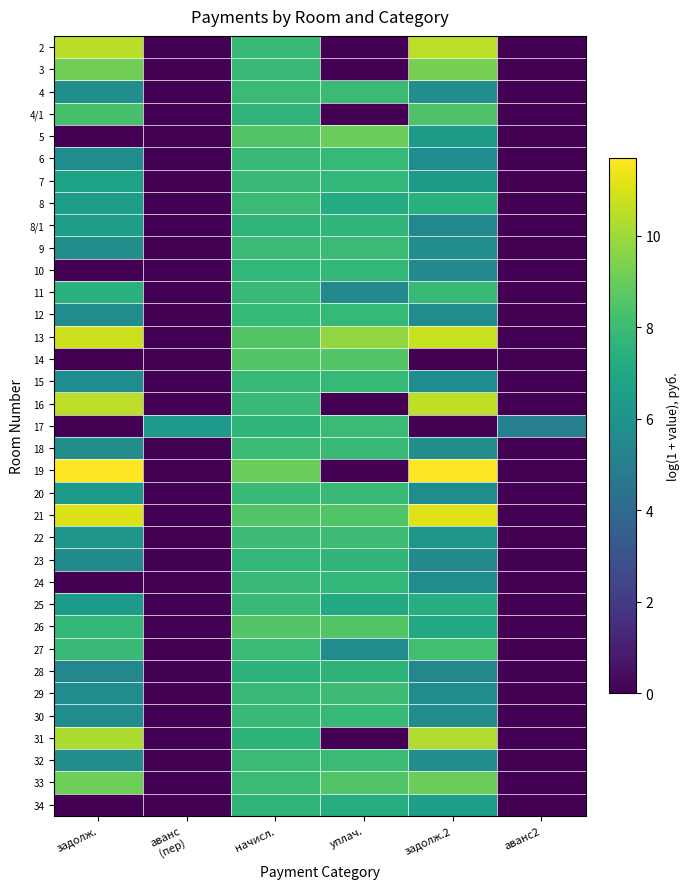

At начисл., list the series in order from largest to smallest.

19, 21, 13, 26, 5, 14, 22, 8, 4, 32, 9, 33, 18, 27, 7, 16, 3, 20, 11, 29, 15, 25, 30, 2, 6, 24, 12, 23, 10, 17, 34, 4/1, 8/1, 28, 31